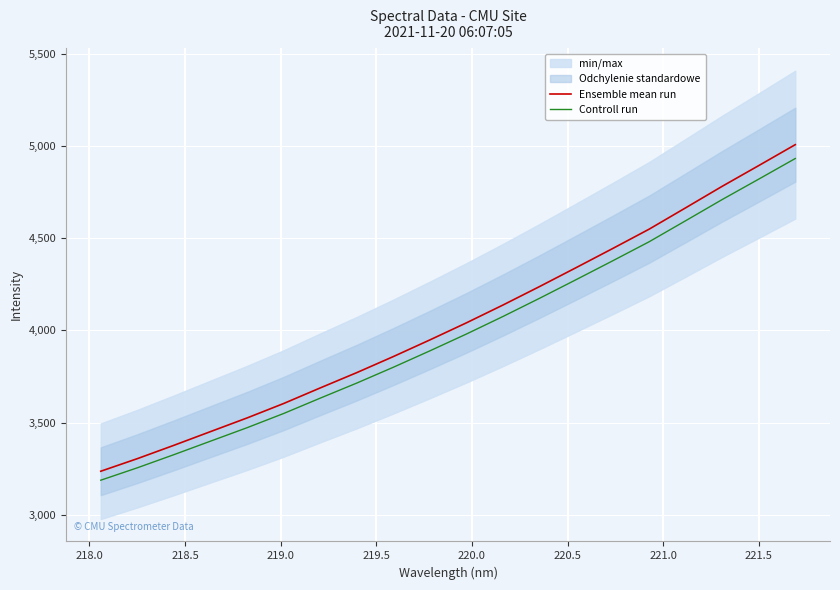

What is the highest value of the Controll run series?

4931.1